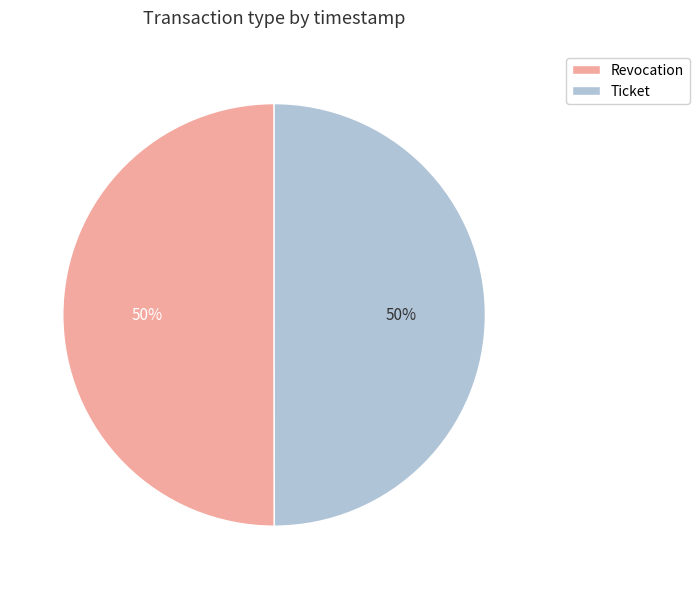

Is the sum of Revocation and Ticket greater than half?

Yes